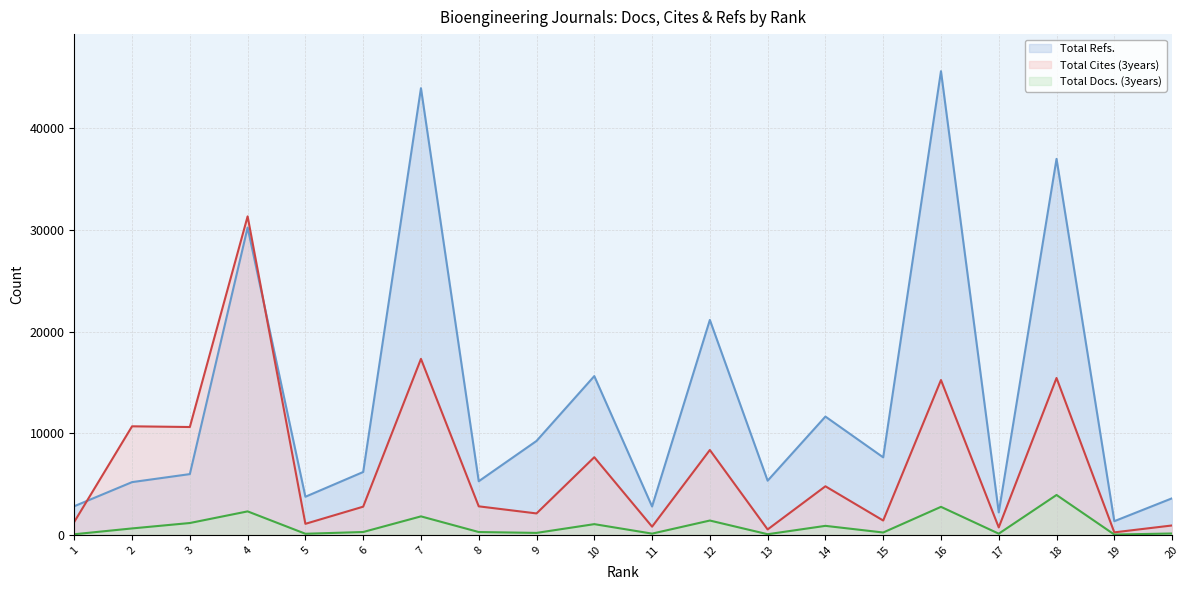

Is the value of Total Docs. (3years) at 18 greater than the value of Total Cites (3years) at 5?

Yes